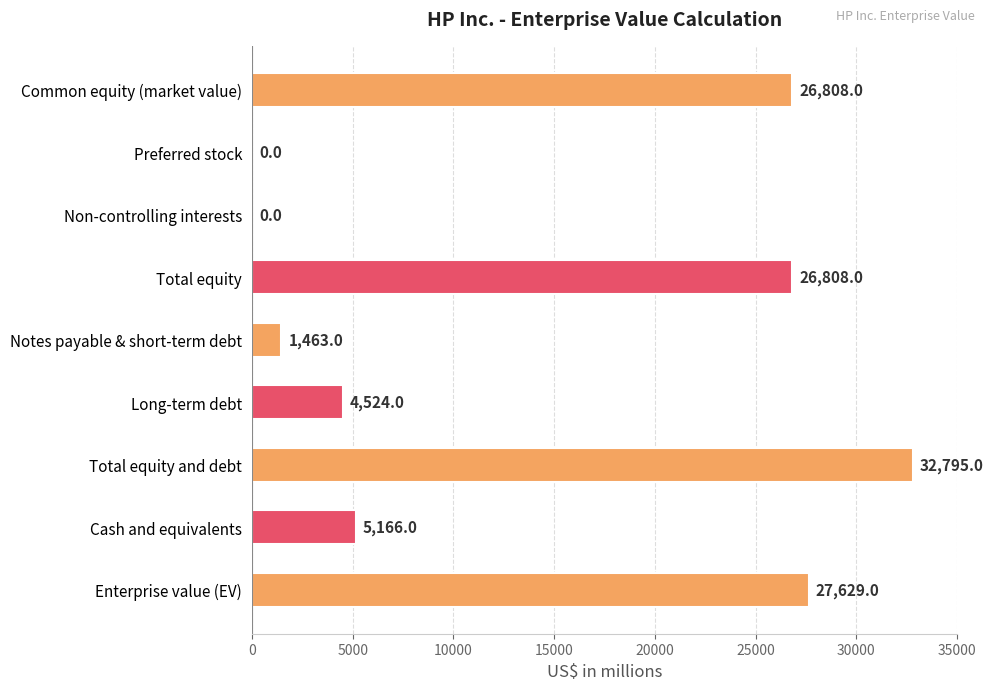

How many values are above zero?

7